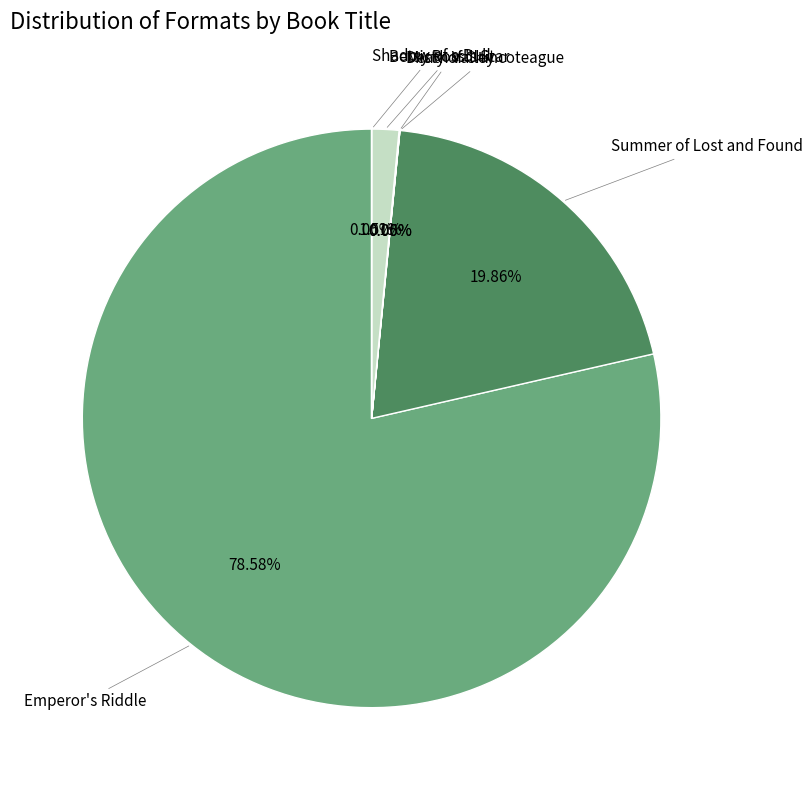

True or false: Emperor's Riddle accounts for 79% of the total.

True